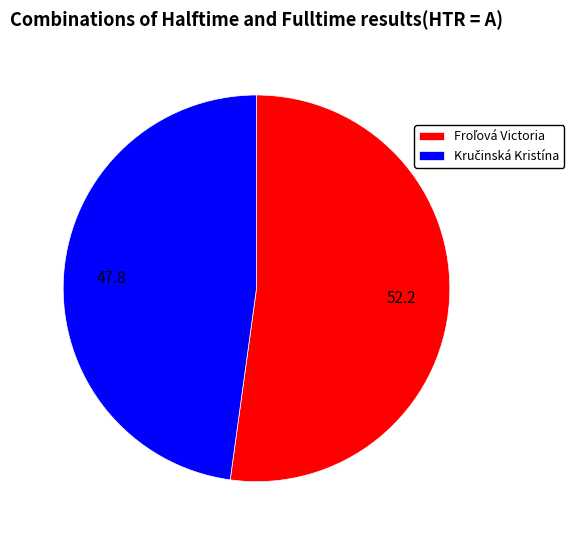

Is there a majority slice in this chart?

Yes